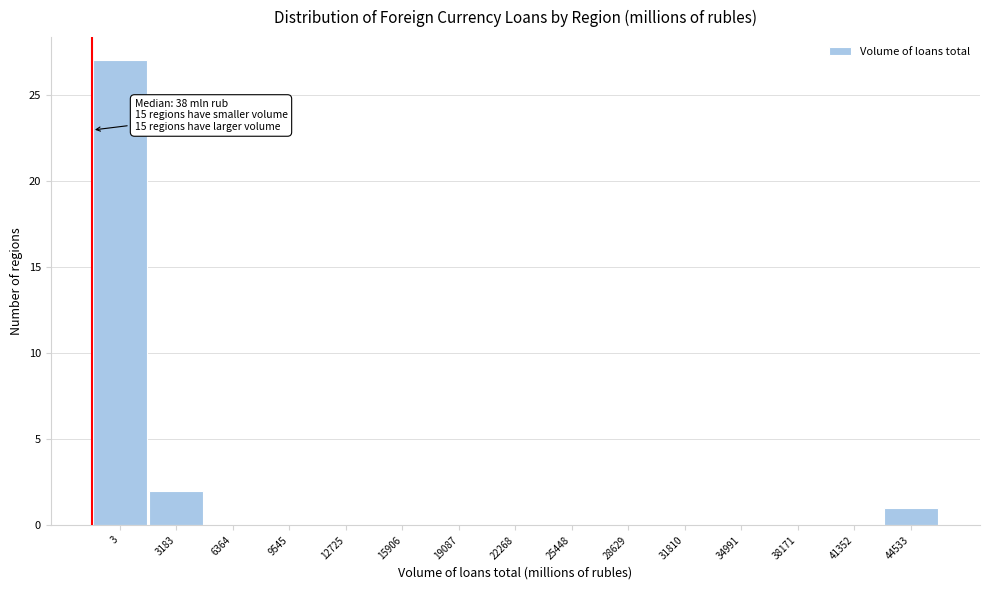

Reading left to right, extract all data points from this chart.

3=27	3183=2	6364=0	9545=0	12725=0	15906=0	19087=0	22268=0	25448=0	28629=0	31810=0	34991=0	38171=0	41352=0	44533=1